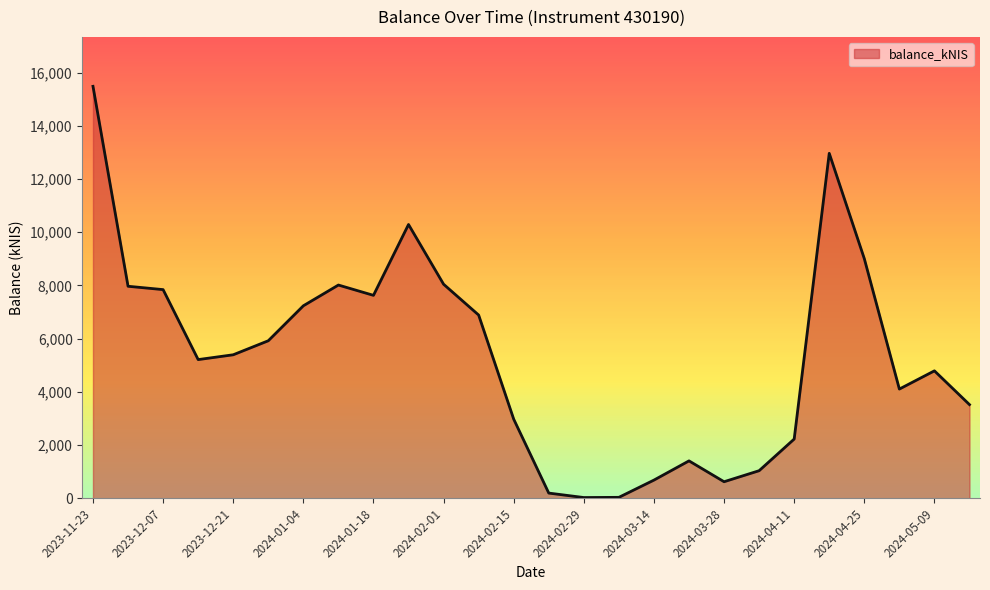

Reading right to left, transcribe all the data shown in this chart.

3522.1	4791.4	4106.7	9008.4	12967.6	2227.2	1037.9	623.2	1407.2	684.6	36.4	28.9	196.4	2974.9	6888.9	8047.0	10292.5	7629.3	8016.6	7236.5	5922.1	5395.2	5214.4	7844.6	7970.5	15486.0